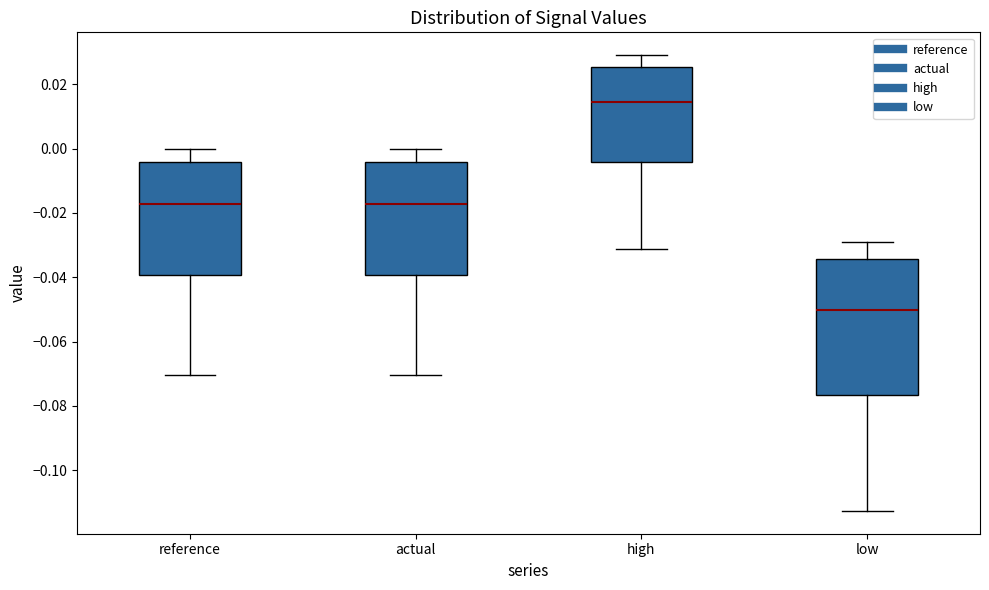

Which box is the tallest, from its lower edge to its upper edge?

low